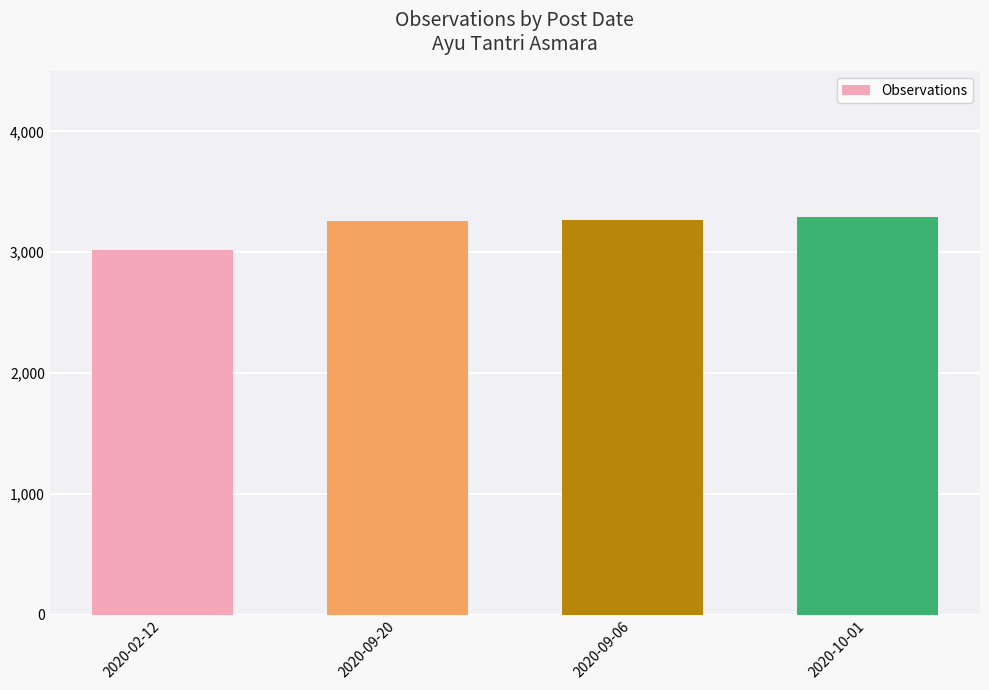

Read the value at 2020-09-20, to the nearest 10.

3260